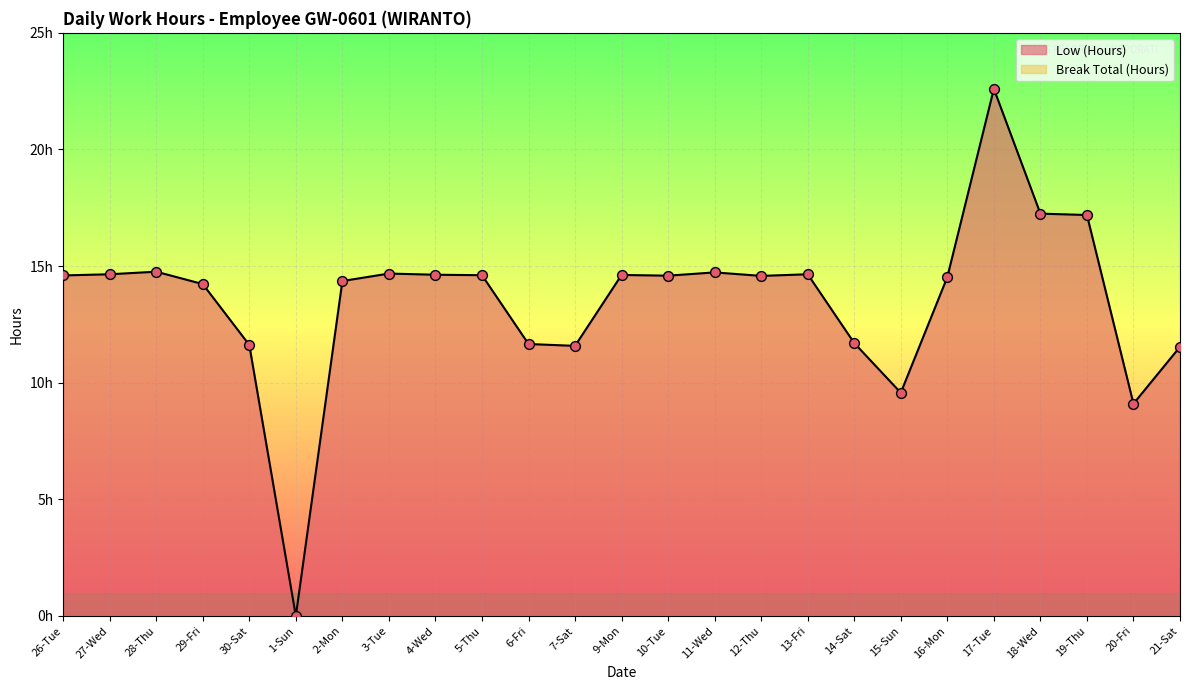

What is the change in value from 1-Sun to 17-Tue?

+22.6